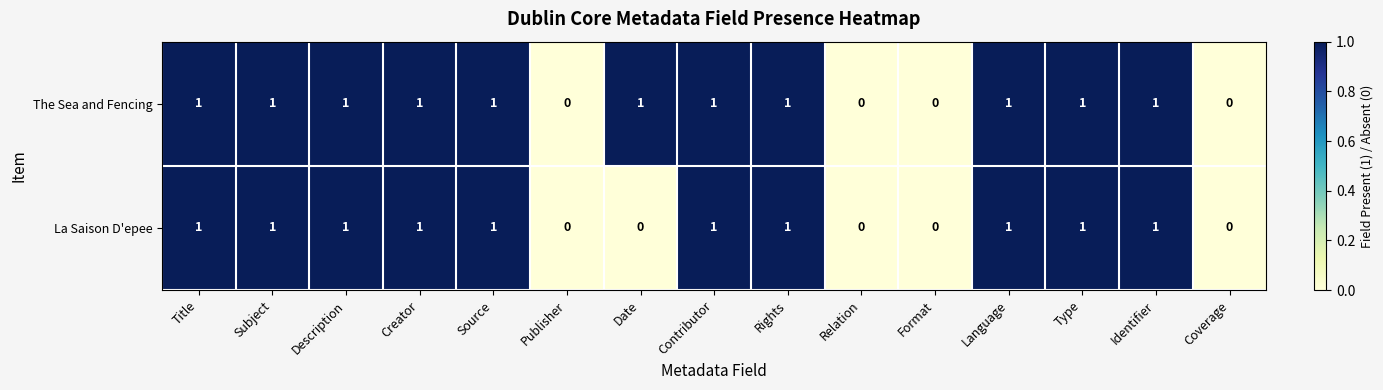

Rank the series by their average value, from lowest to highest.

La Saison D'epee, The Sea and Fencing